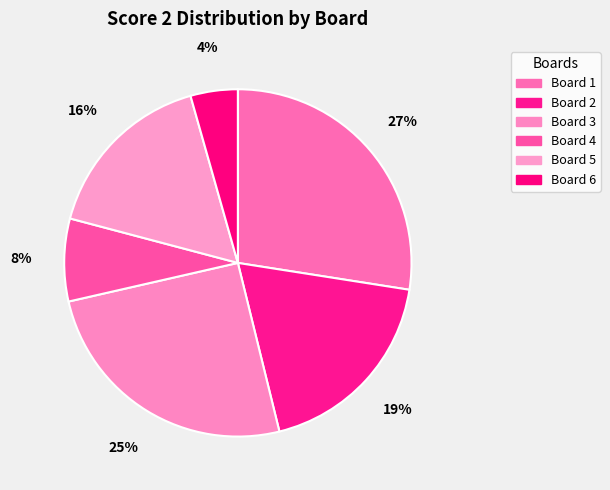

To the nearest percent, what is the difference between the largest and smallest slice percentages?

23%